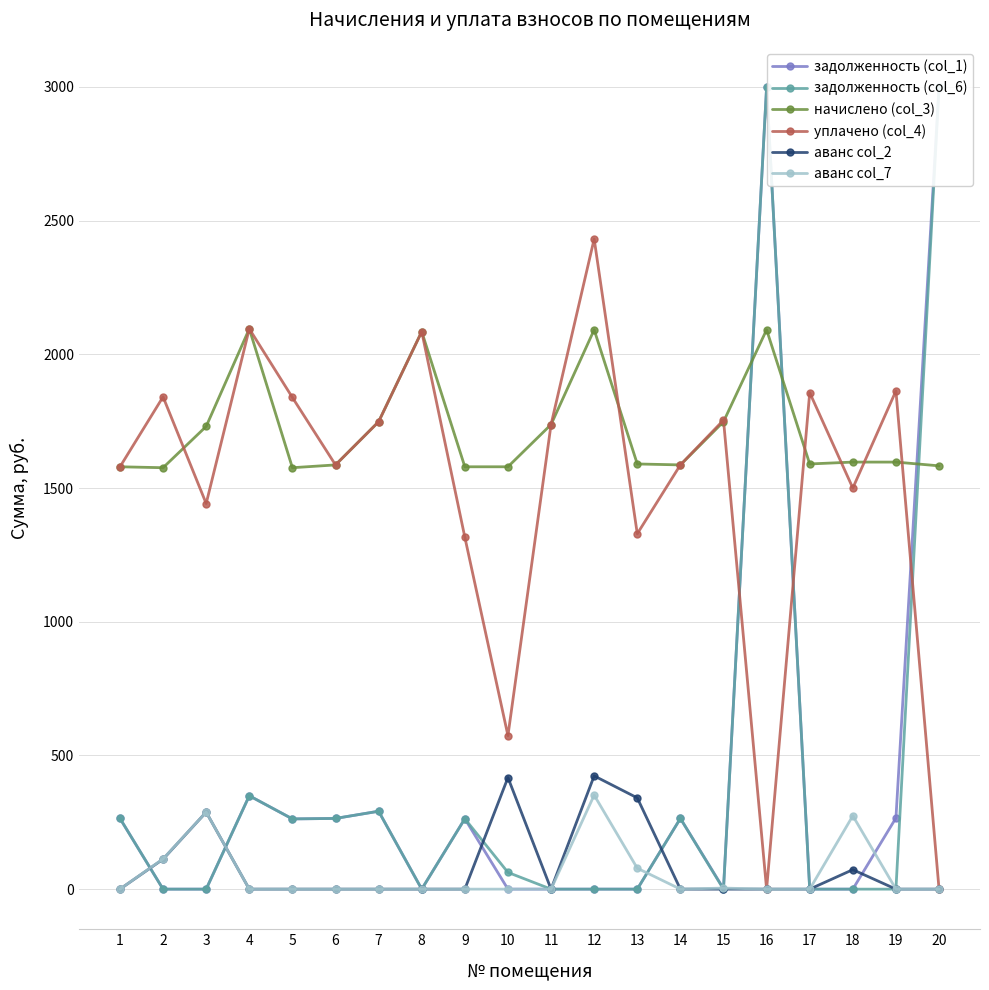

The уплачено (col_4) series shows 2341.5 at 1. True or false?

False